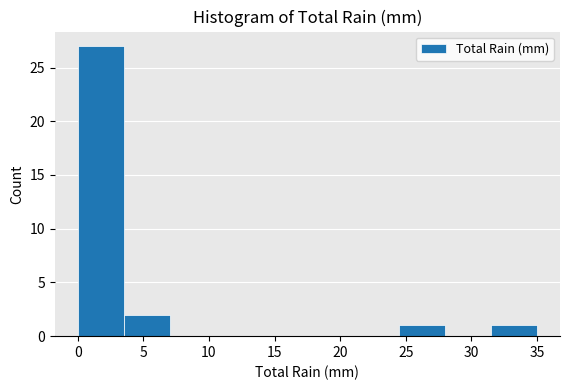

Reading left to right, transcribe this chart: for each bar, give the range it covers on the x-axis and its height. The values are not printed on the chart, so give them approximately, as read against the axis.

0.0 to 3.5: 27
3.5 to 7.0: 2
7.0 to 10.5: 0
10.5 to 14.0: 0
14.0 to 17.5: 0
17.5 to 21.0: 0
21.0 to 24.5: 0
24.5 to 28.0: 1
28.0 to 31.5: 0
31.5 to 35.0: 1